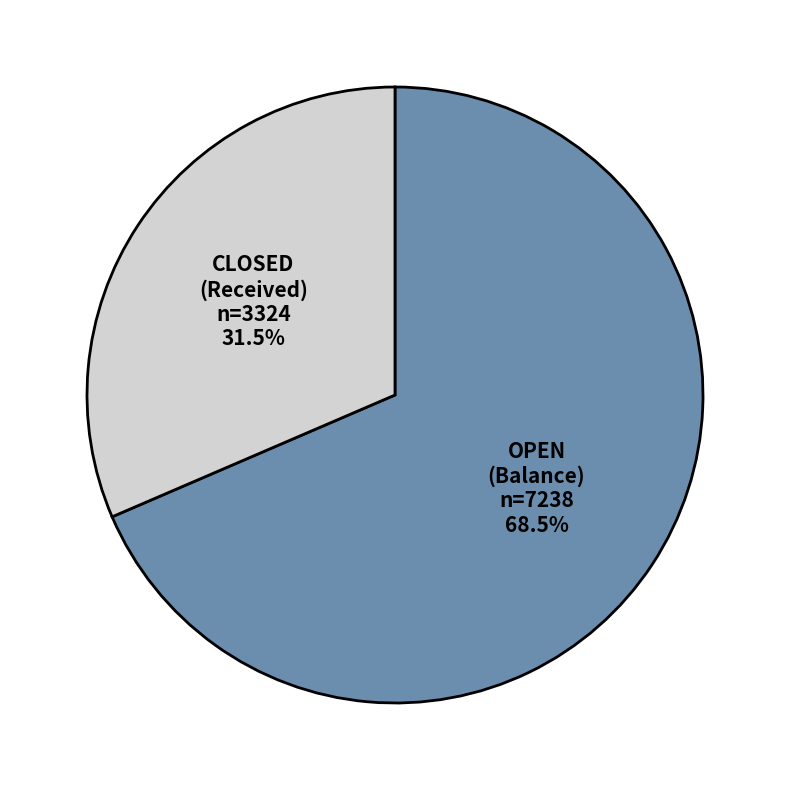

To the nearest percent, what is the difference between the CLOSED and OPEN slice percentages?

37%